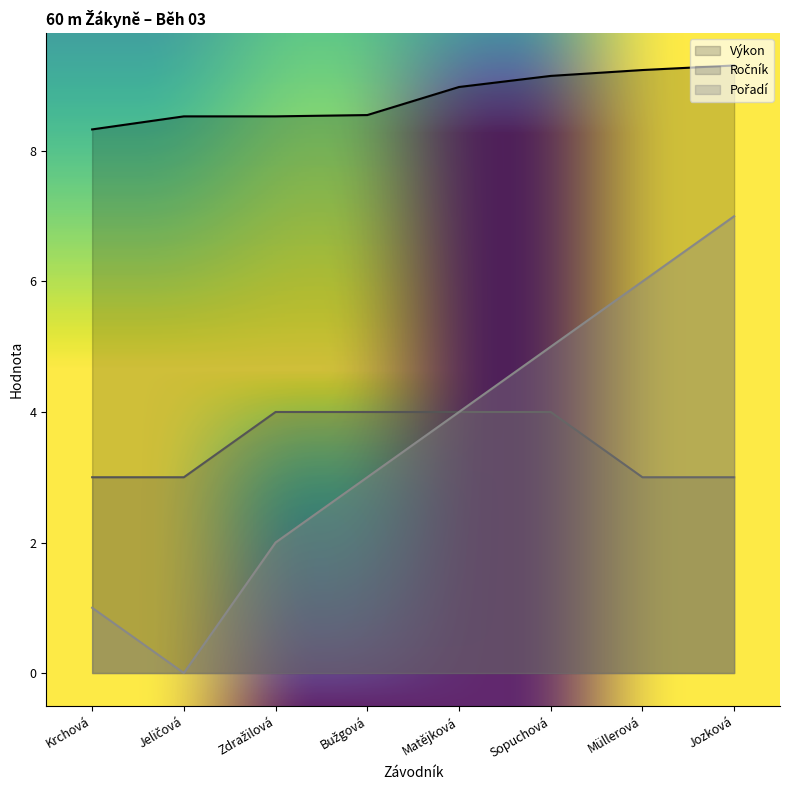

What is the label of the 1st point from the right?

Jozková